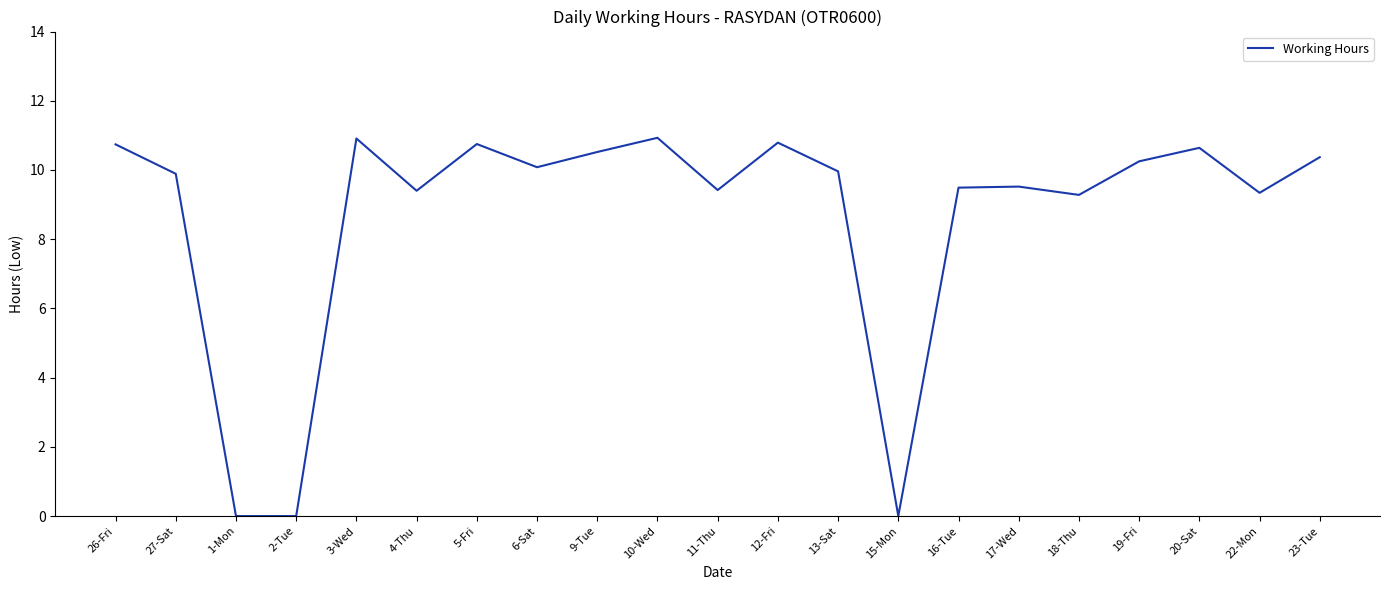

True or false: the data shows 7.2 at 10-Wed.

False